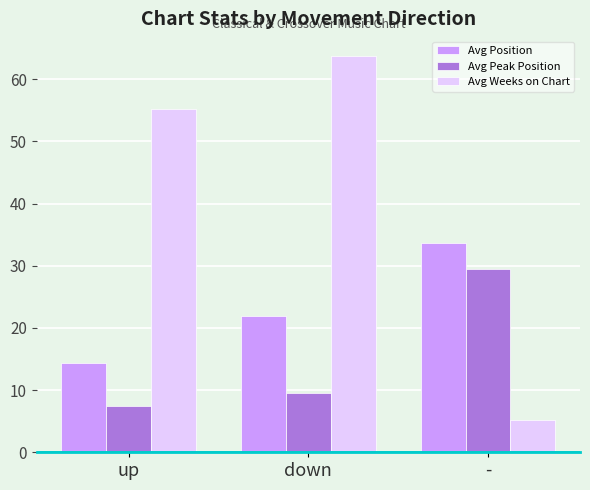

Is it true that Avg Position equals 5.4 at up?

False